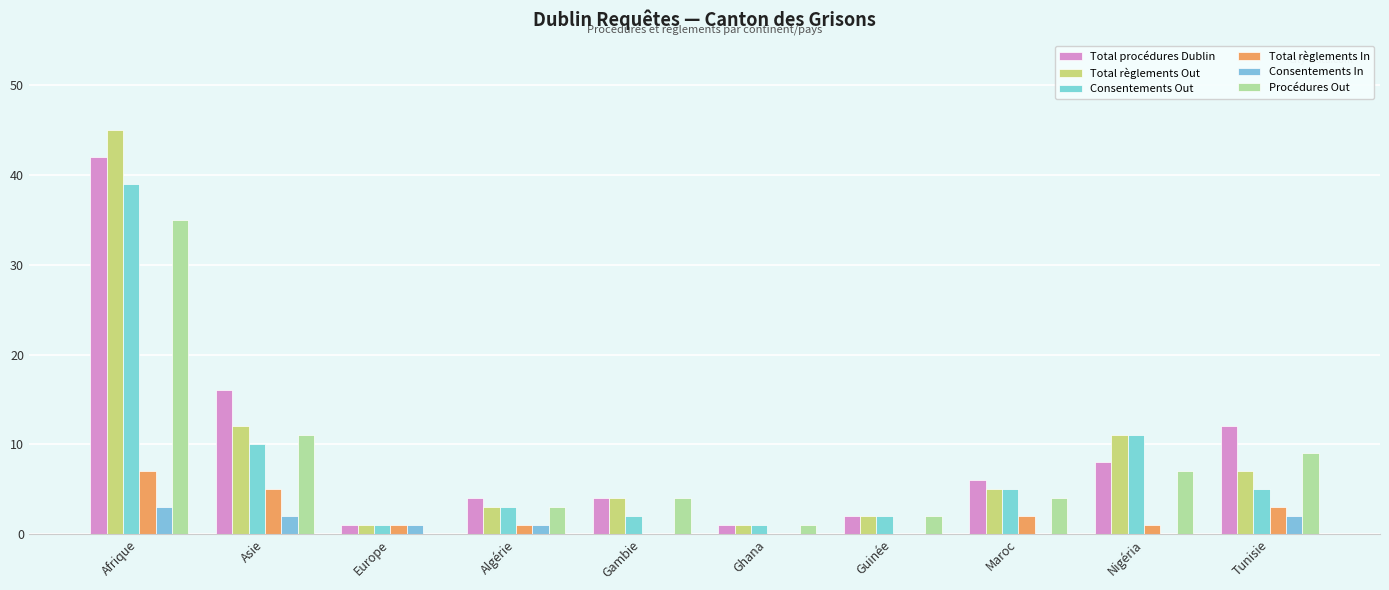

Which series has the largest total across all categories?

Total procédures Dublin